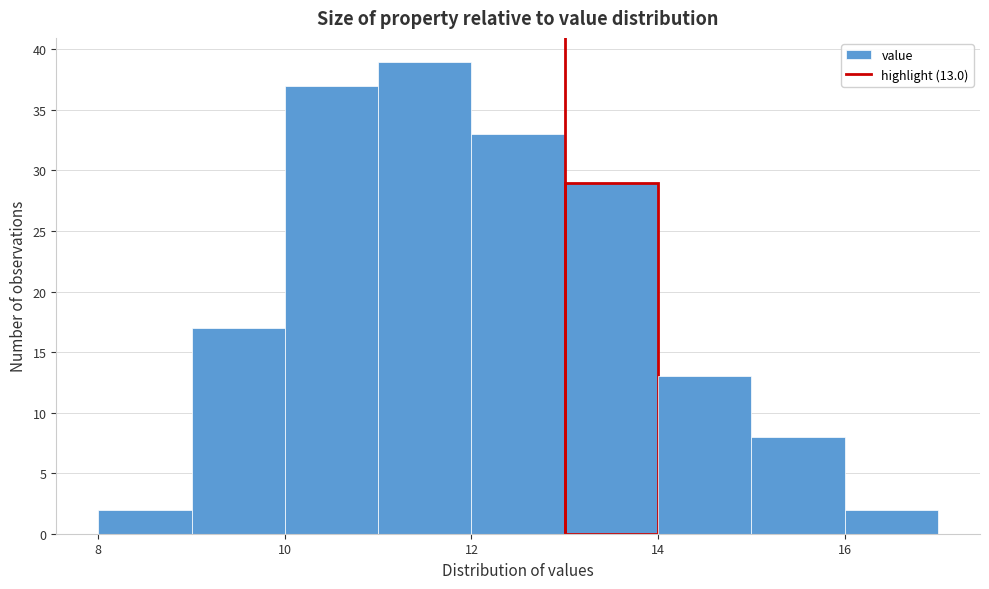

Which range on the x-axis has the tallest bar?

11 to 12